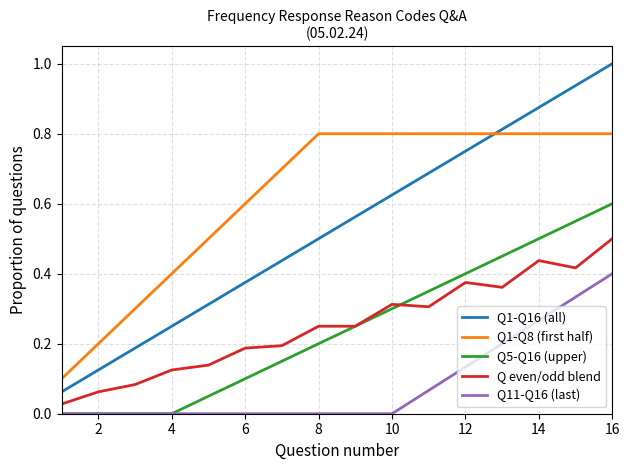

Which series has the largest total across all categories?

Q1-Q8 (first half)